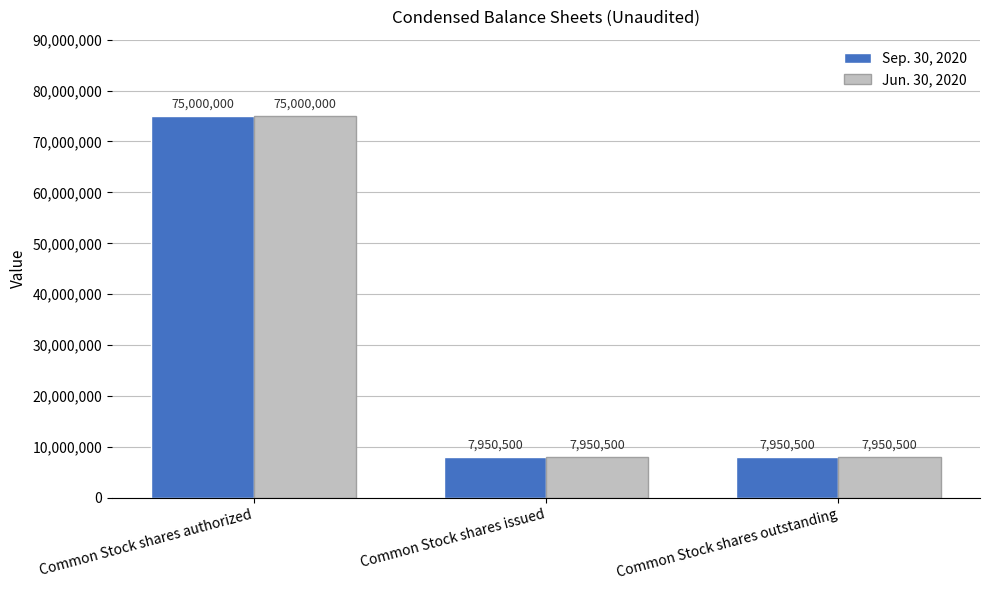

The Jun. 30, 2020 series shows 7950500 at Common Stock shares outstanding. True or false?

True